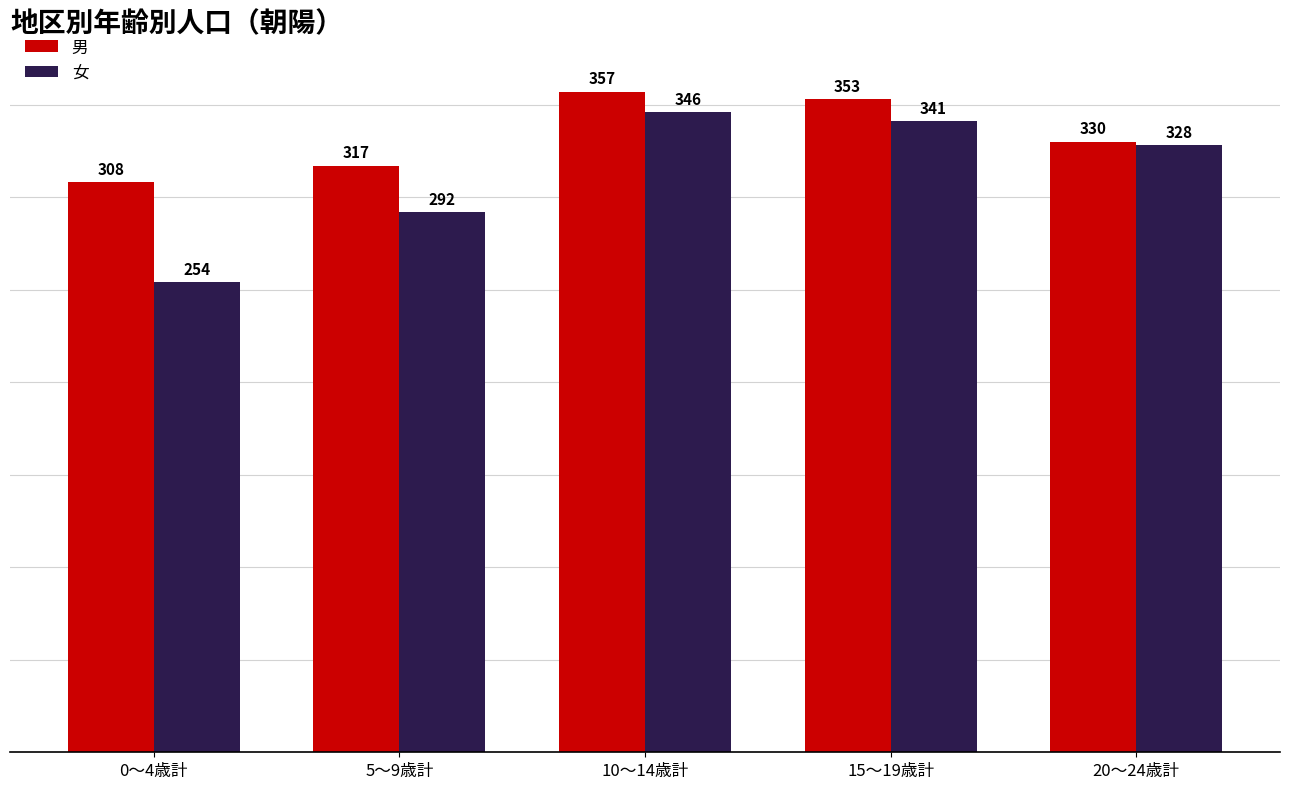

Where is 男 nearest to the value 332?

20～24歳計